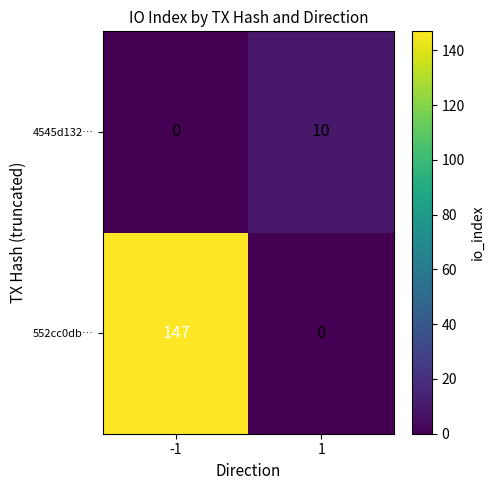

What is the difference between the highest and lowest values at 1?

10